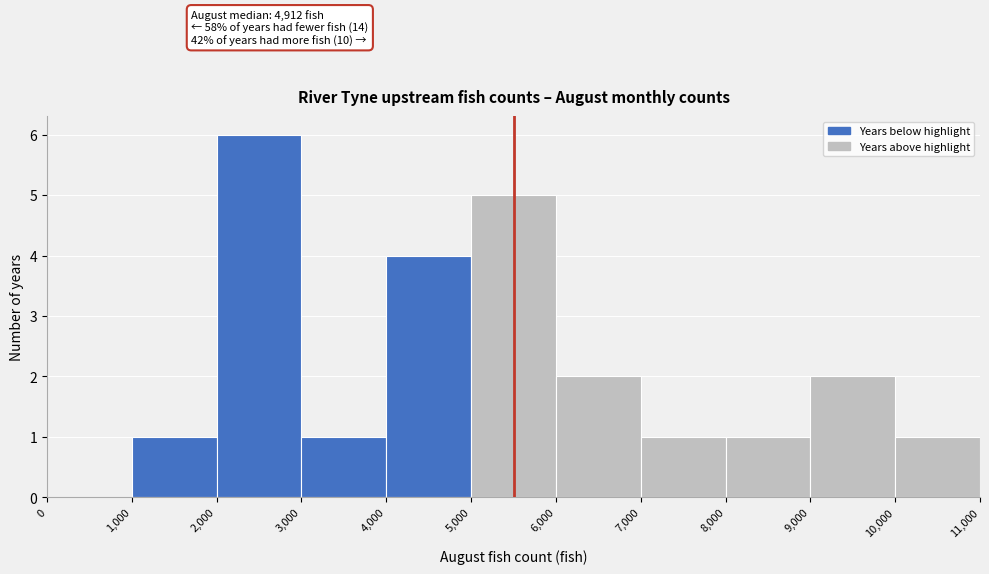

Which range on the x-axis has the tallest bar?

2,000 to 3,000